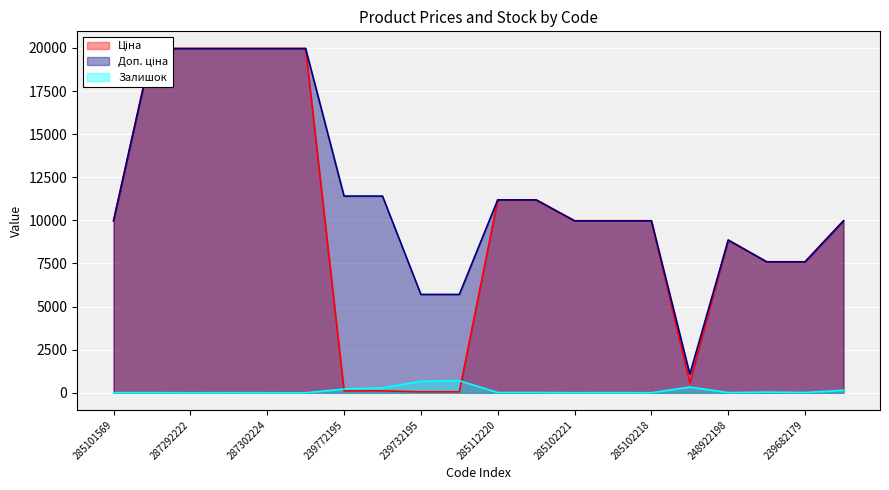

What is the minimum value for Ціна?

57.0